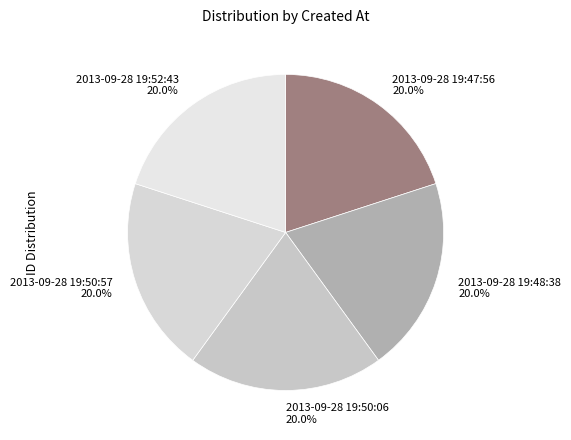

Do 2013-09-28 19:50:06 and 2013-09-28 19:48:38 together represent more than half of the pie?

No